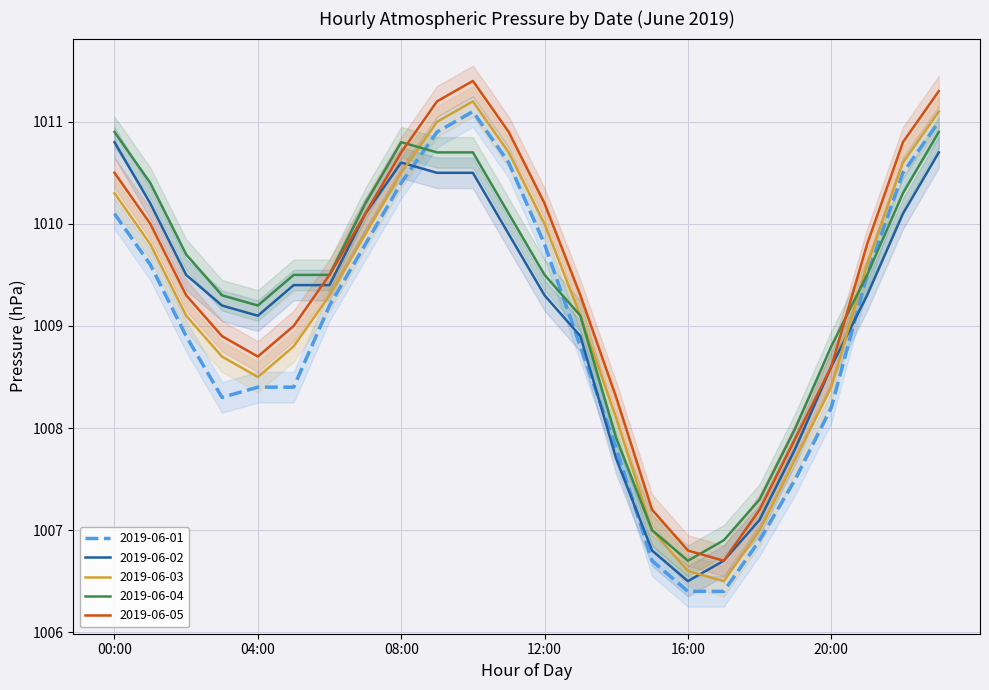

Which series changed the most between 01:00 and 20:00?

2019-06-02